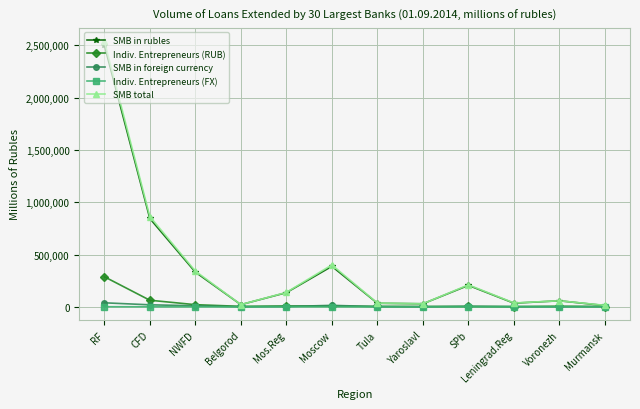

The value of SMB in foreign currency at Murmansk is 2170. True or false?

True